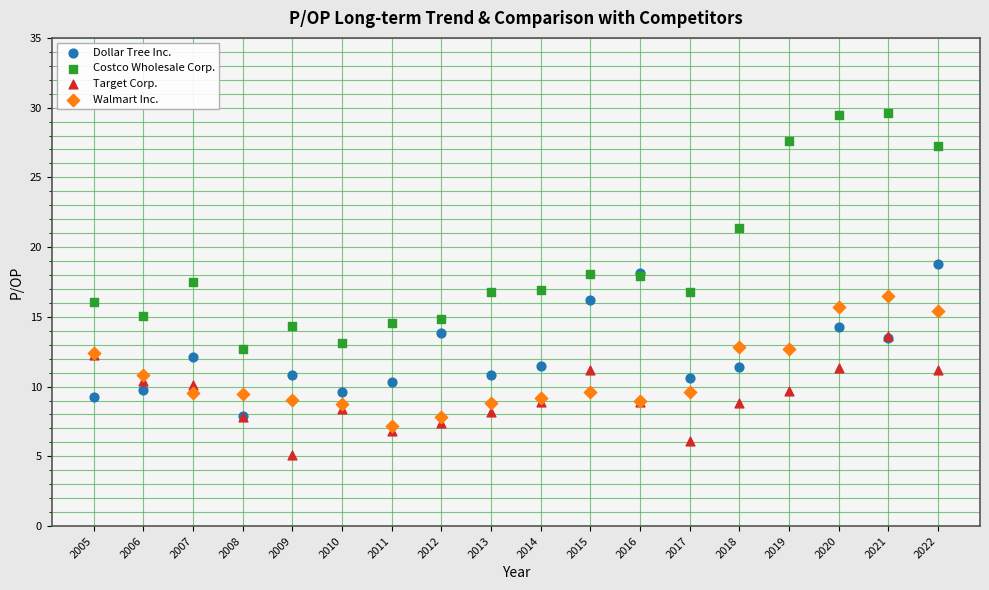

What are all the series names shown in the legend?

Dollar Tree Inc., Costco Wholesale Corp., Target Corp., Walmart Inc.